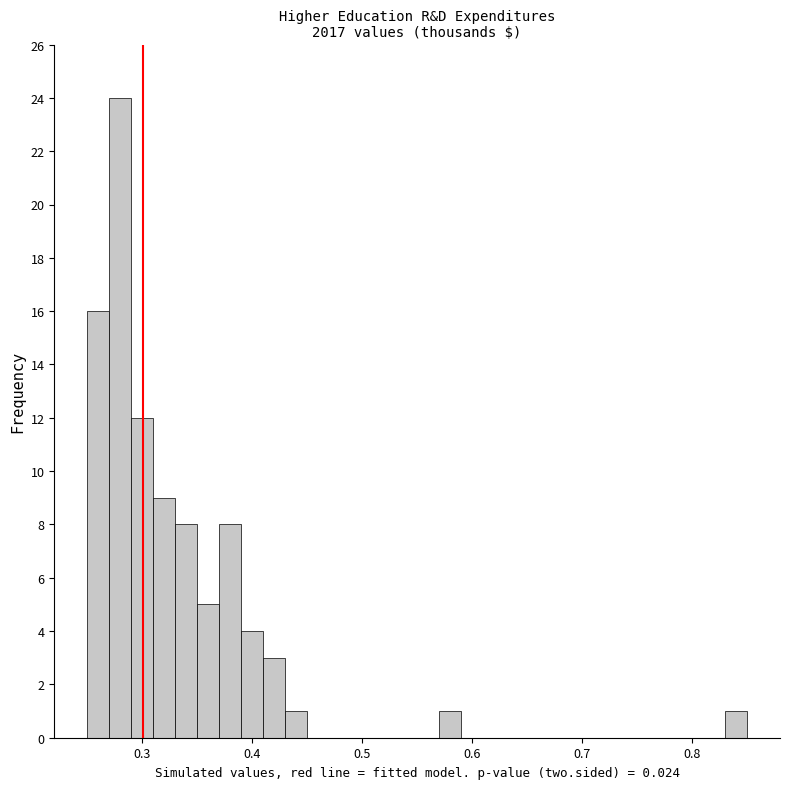

Read against the x-axis, roughly where is the centre of the tallest bar?

0.28